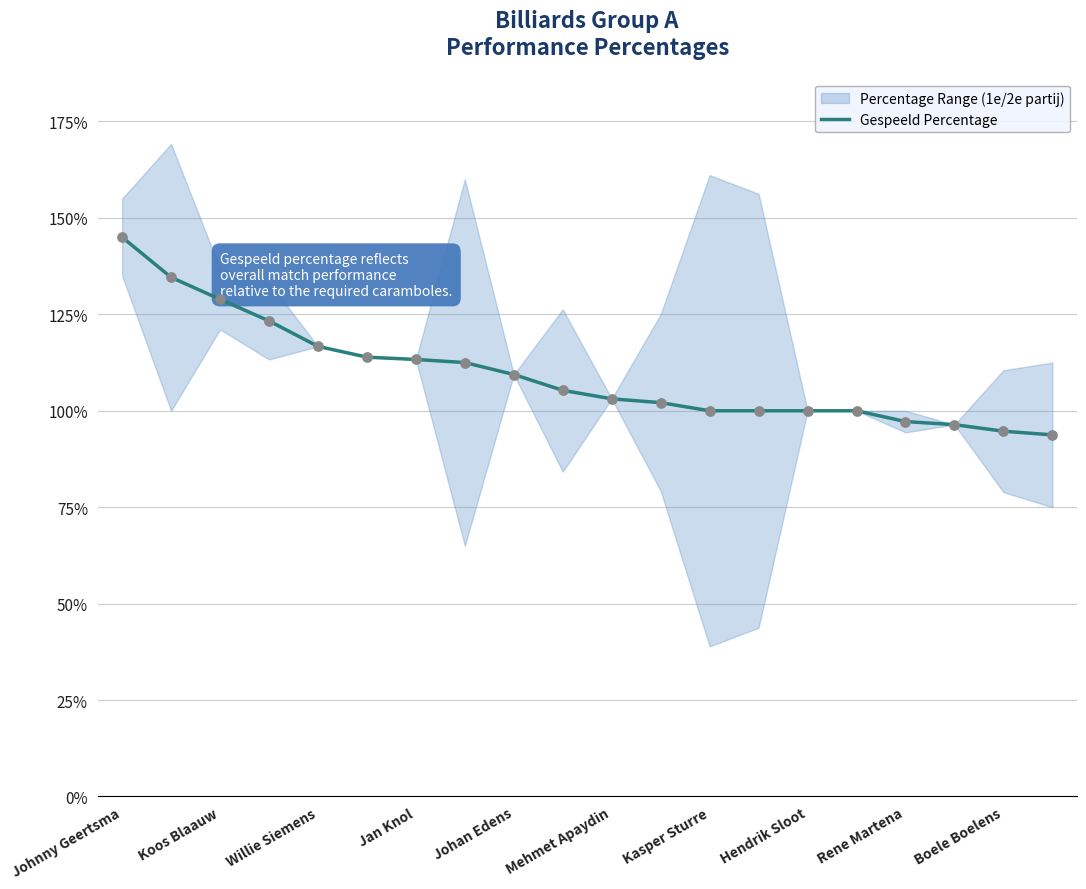

True or false: Gespeeld Percentage has a value of 162.9 at Mehmet Apaydin.

False